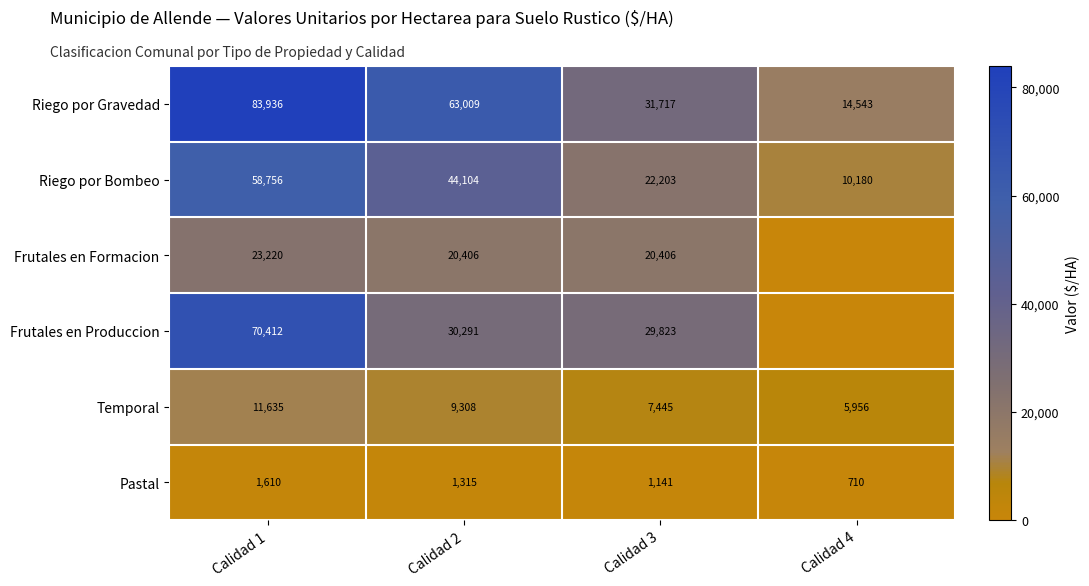

What is the lowest value of the Riego por Bombeo series?

10180